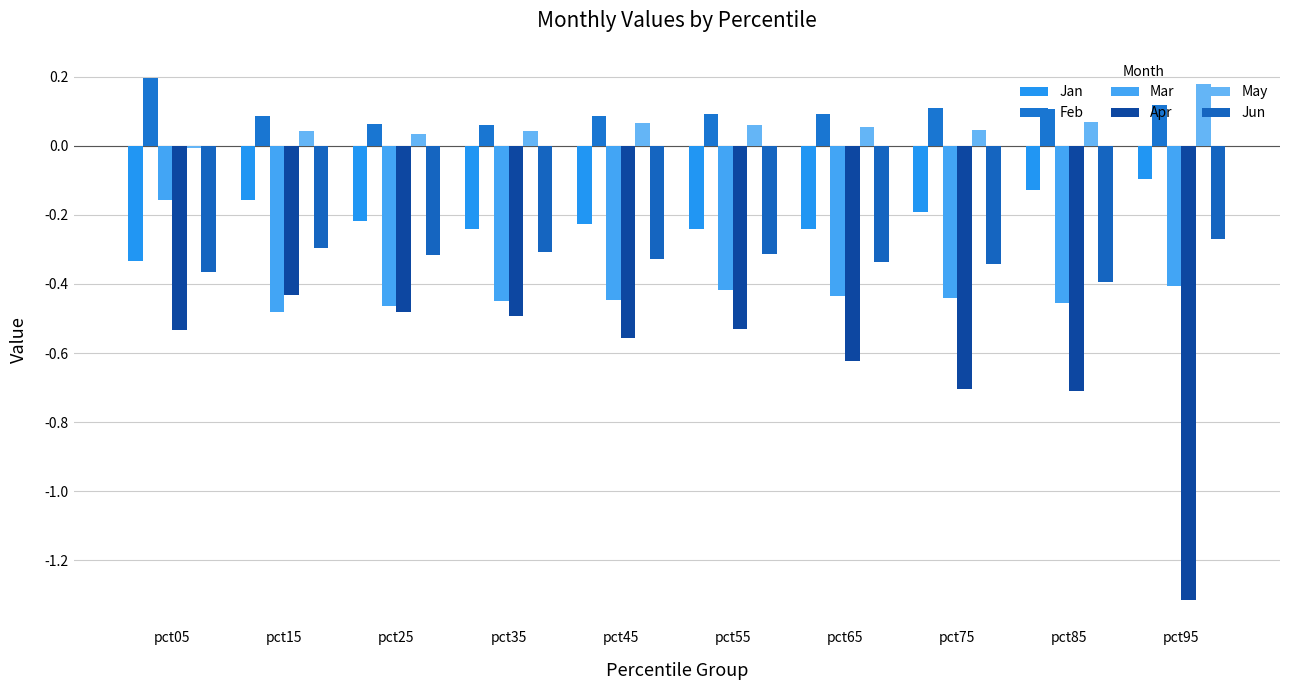

How many bars are there in each group?

6